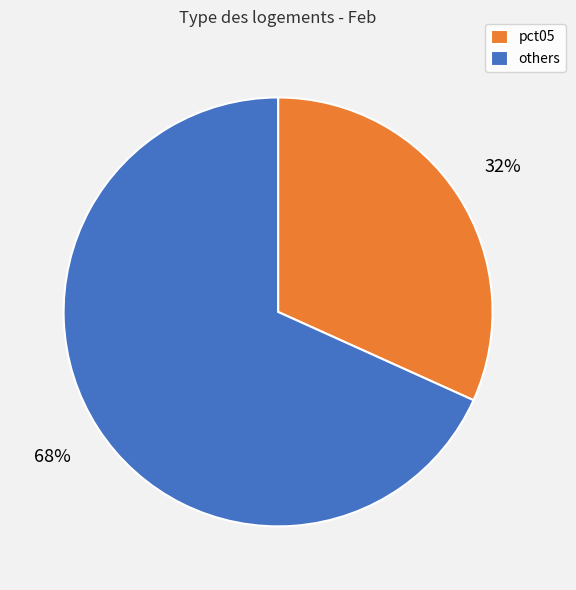

Rank the categories by value from highest to lowest.

others, pct05